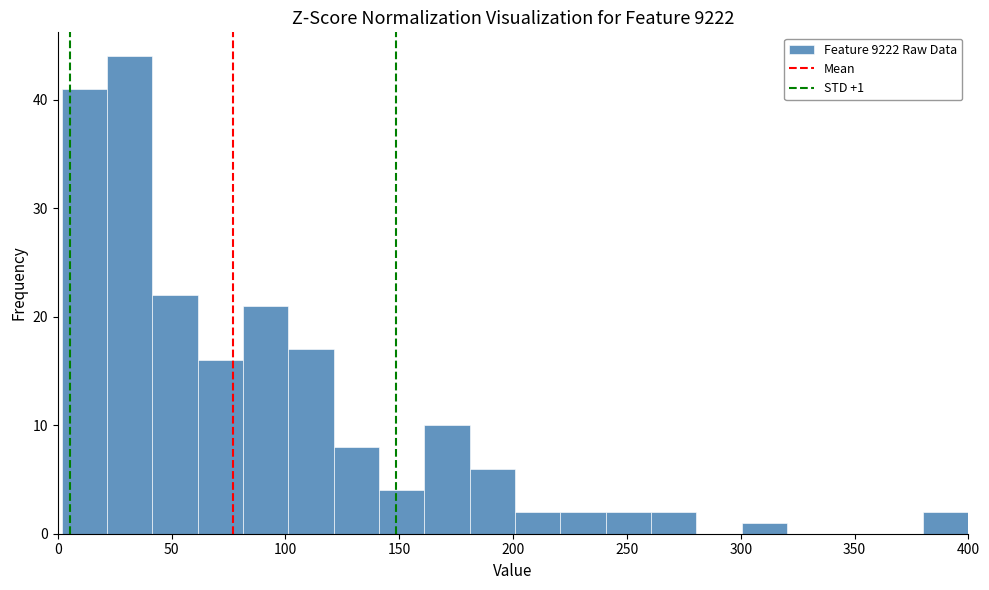

Around what value on the x-axis is the tallest bar? Give the approximate position of its centre, as read against the axis.

30